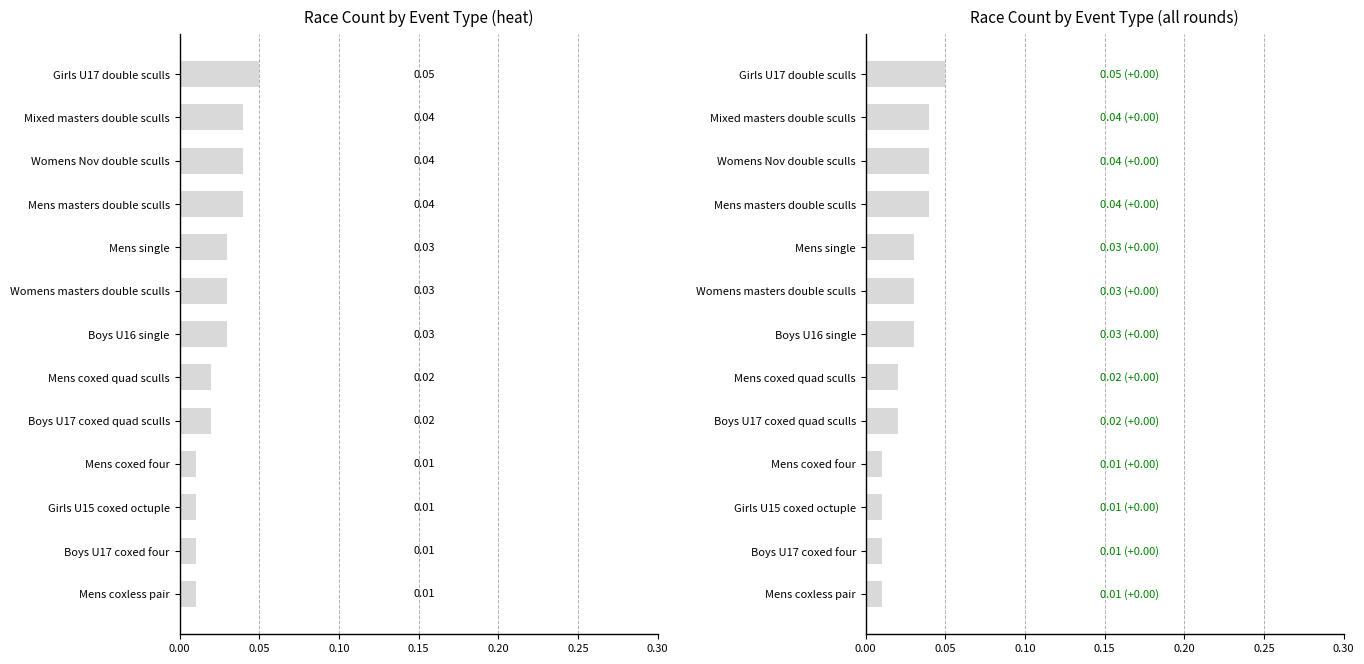

Is it true that the value at Boys U16 single is 0.0?

True